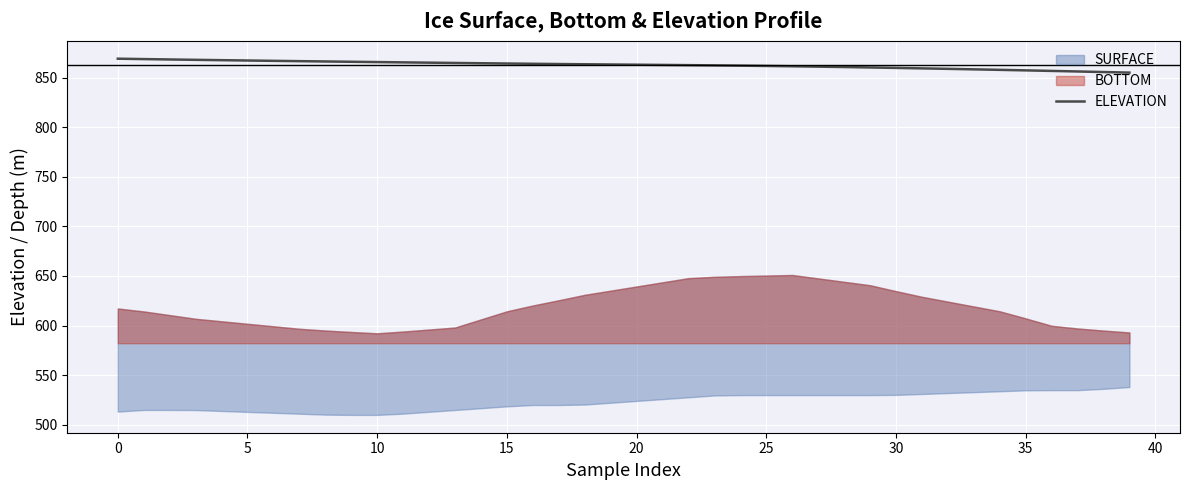

What is the maximum value shown in the chart?

869.2